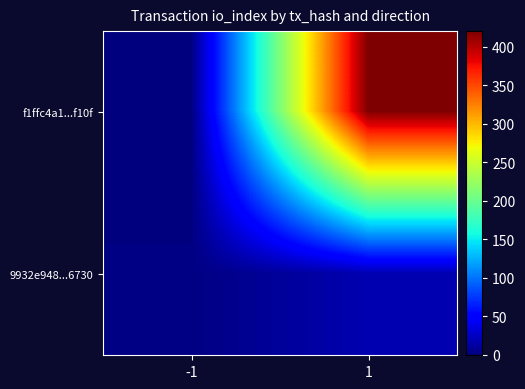

Which has a higher value, 1 or -1?

1